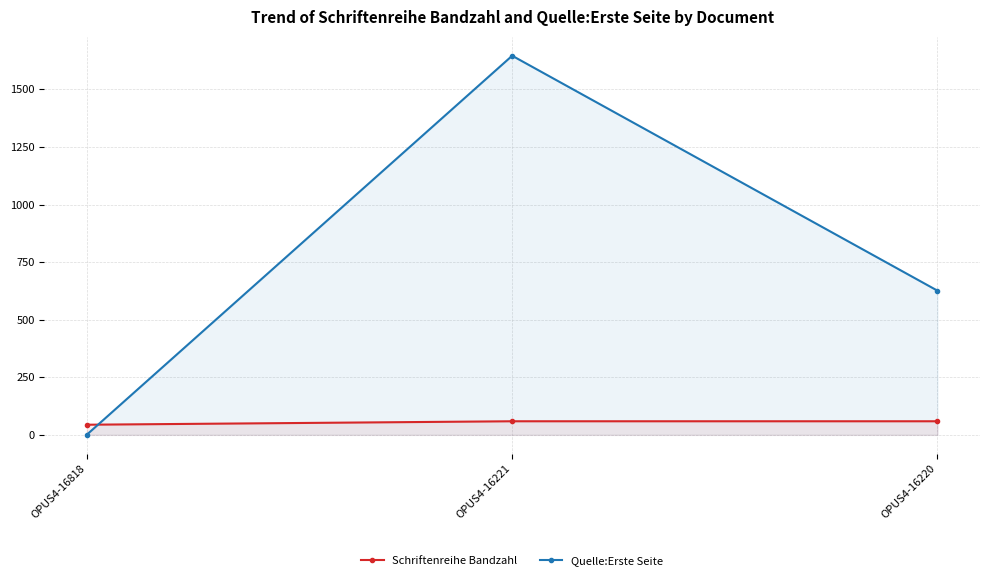

True or false: Schriftenreihe Bandzahl has a value of 61 at OPUS4-16818.

False